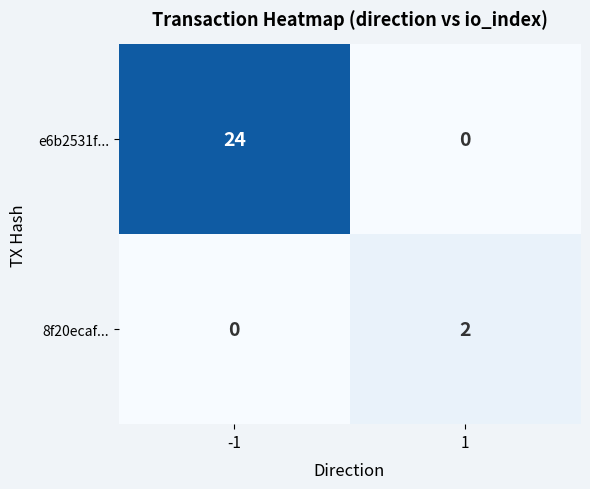

Rank the series by their average value, from highest to lowest.

e6b2531f..., 8f20ecaf...